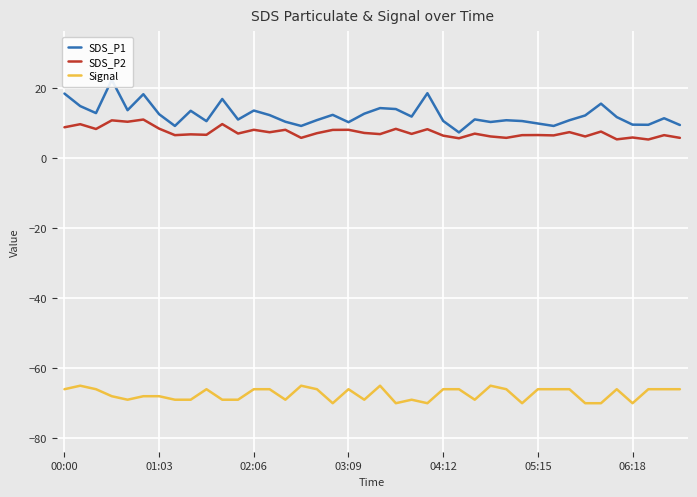

Read the SDS_P1 value at 9.

10.6